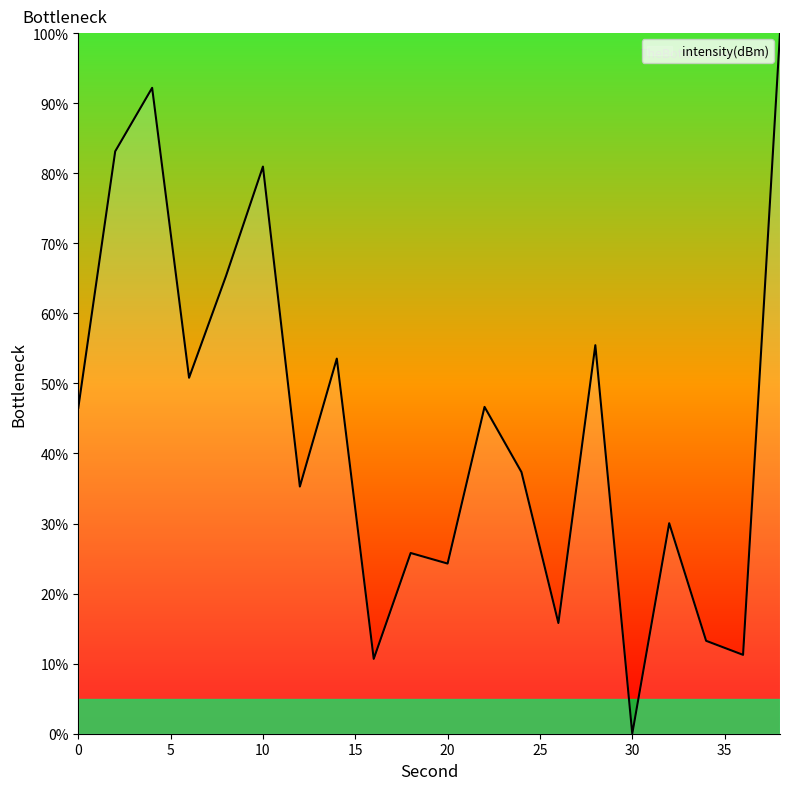

How many interior local peaks (higher than both neighbors) does the data have?

7